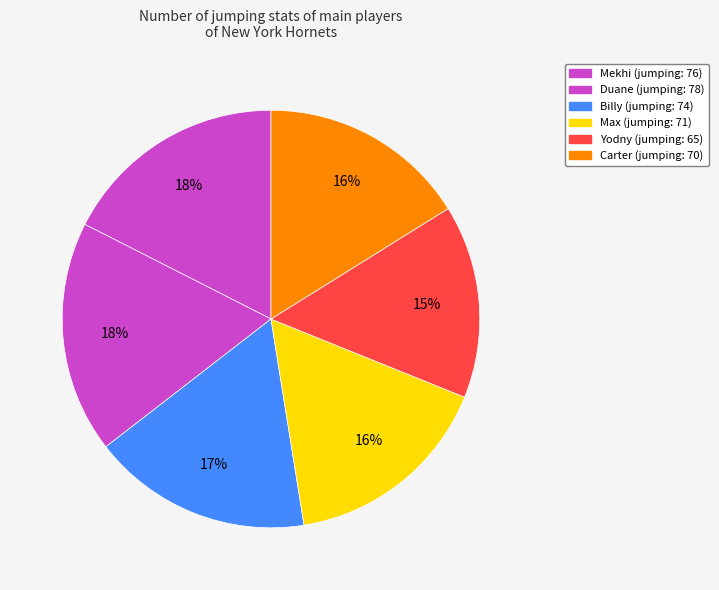

Does Yodny account for over 50% of the chart?

No